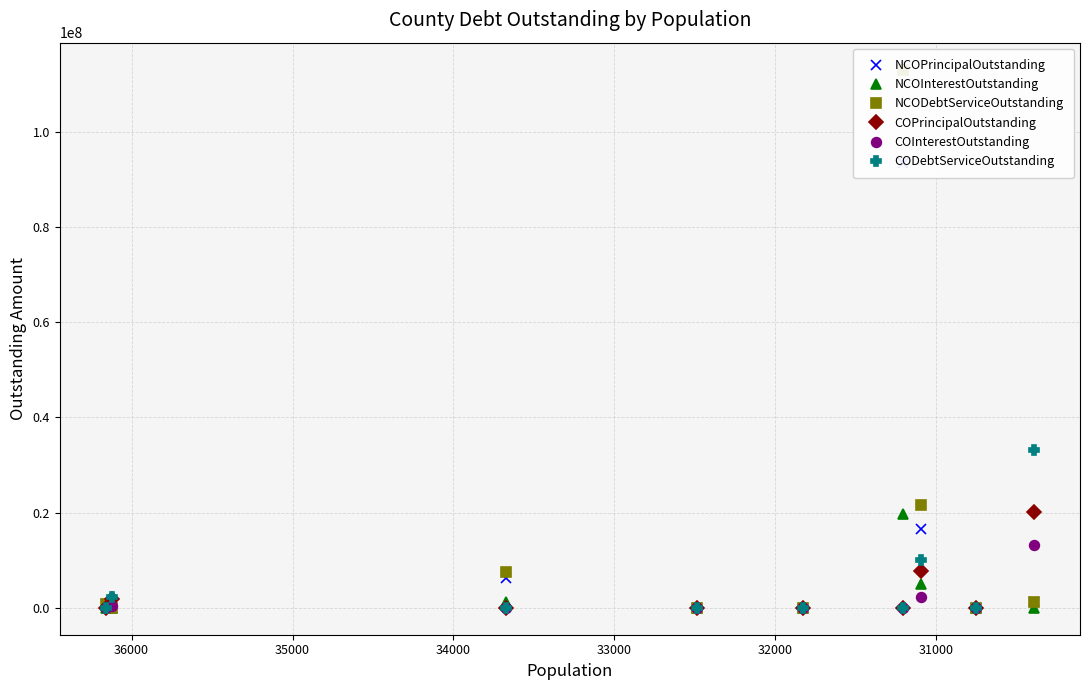

Between 34000 and 31000, which is larger?

34000